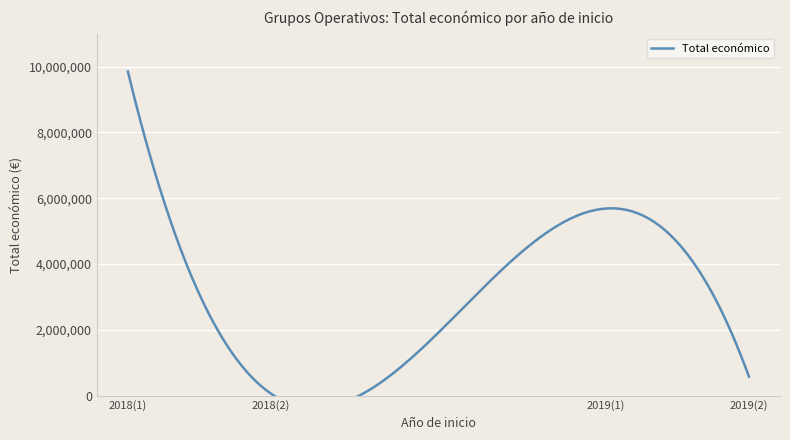

How many interior local valleys (lower than both neighbors) does the data have?

1